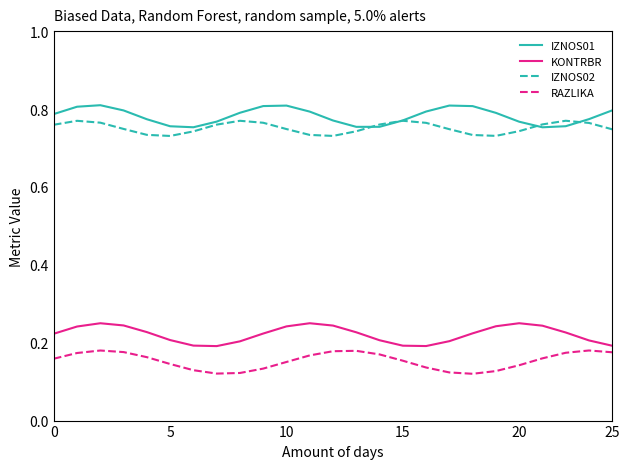

True or false: IZNOS02 and KONTRBR cross at least once.

False